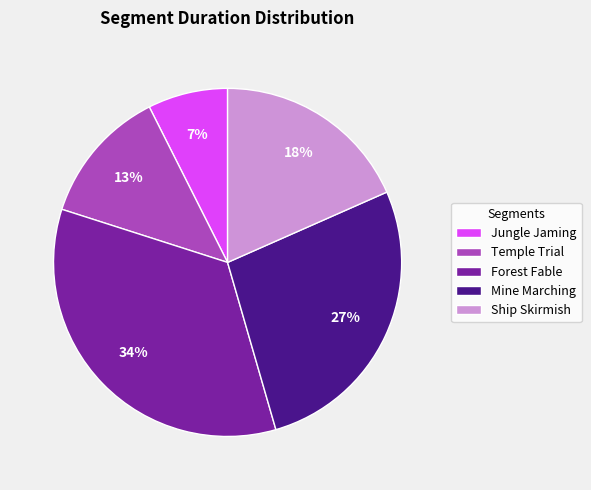

What is the largest slice in the pie chart?

Forest Fable